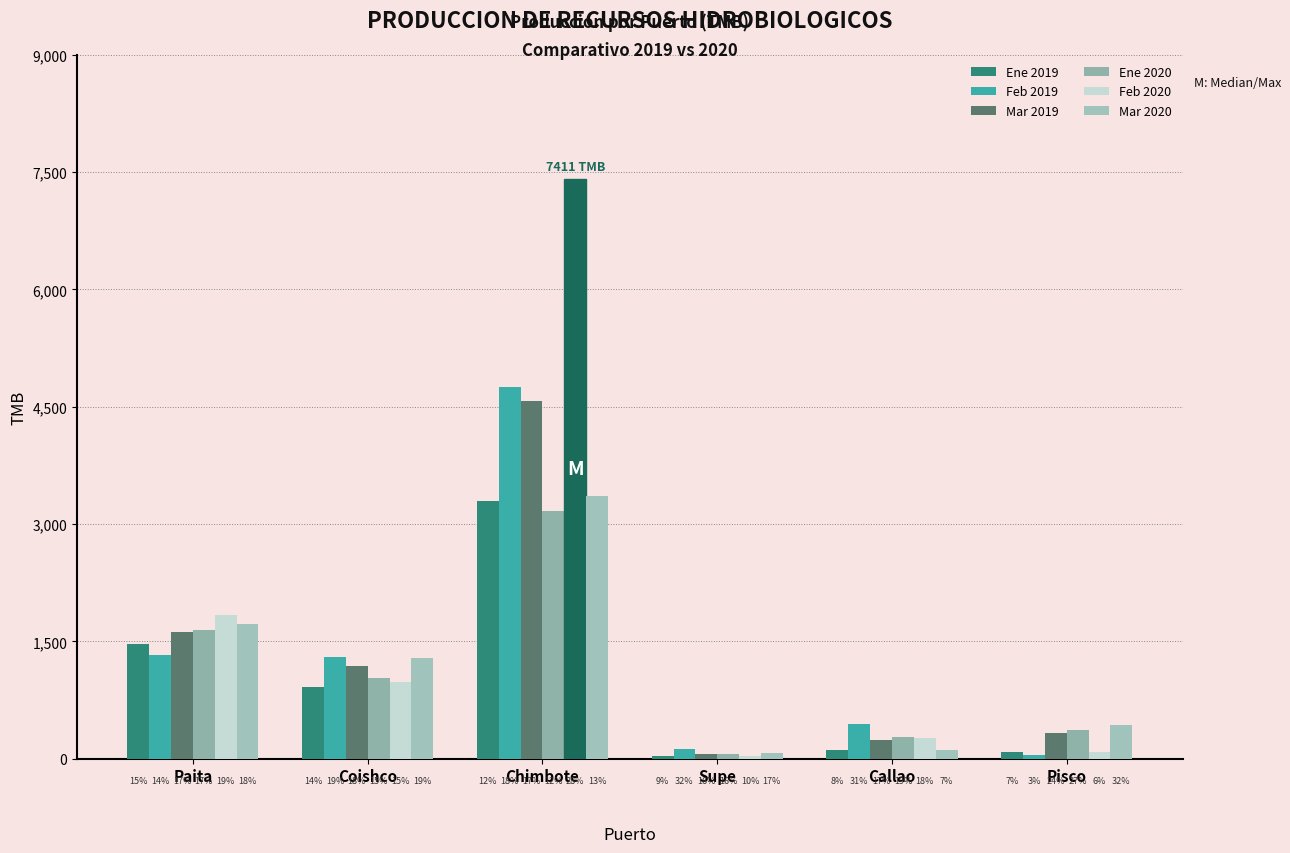

What are all the series names shown in the legend?

Ene 2019, Feb 2019, Mar 2019, Ene 2020, Feb 2020, Mar 2020